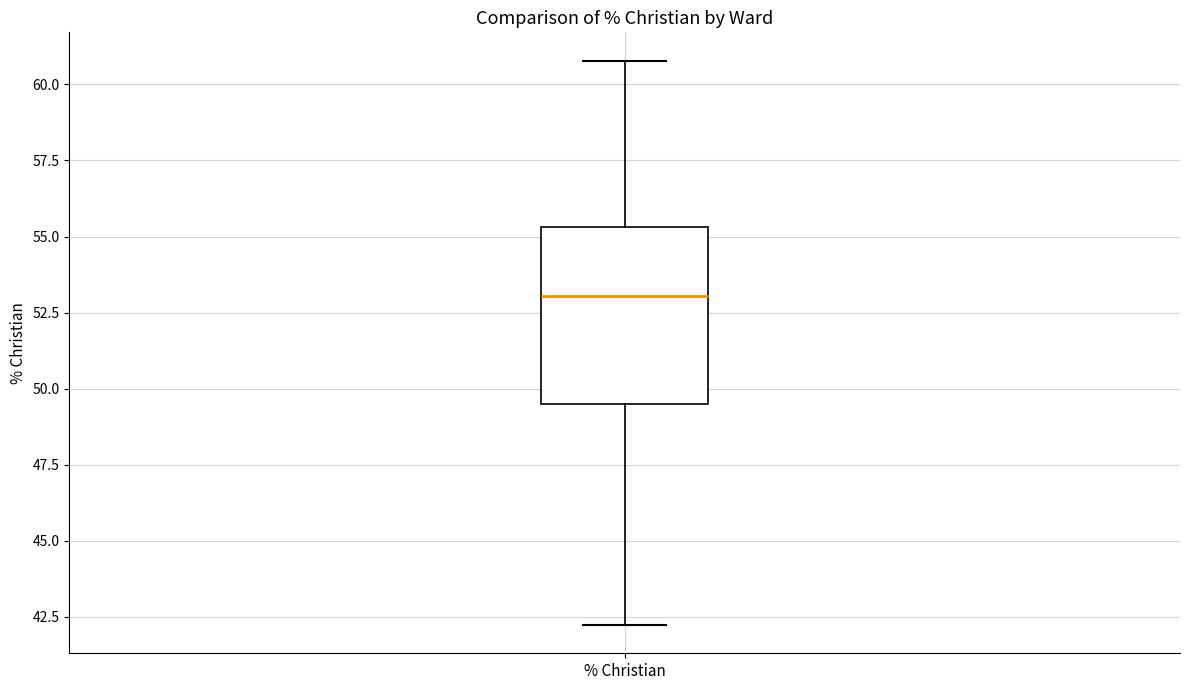

Transcribe this box plot: give where the median line is, the range the box spans, and where the two whiskers end, as read against the y-axis. The values are not printed on the chart, so give them approximately, as read against the axis.

median 53.0, box 49.5 to 55.5, whiskers 42.0 to 61.0